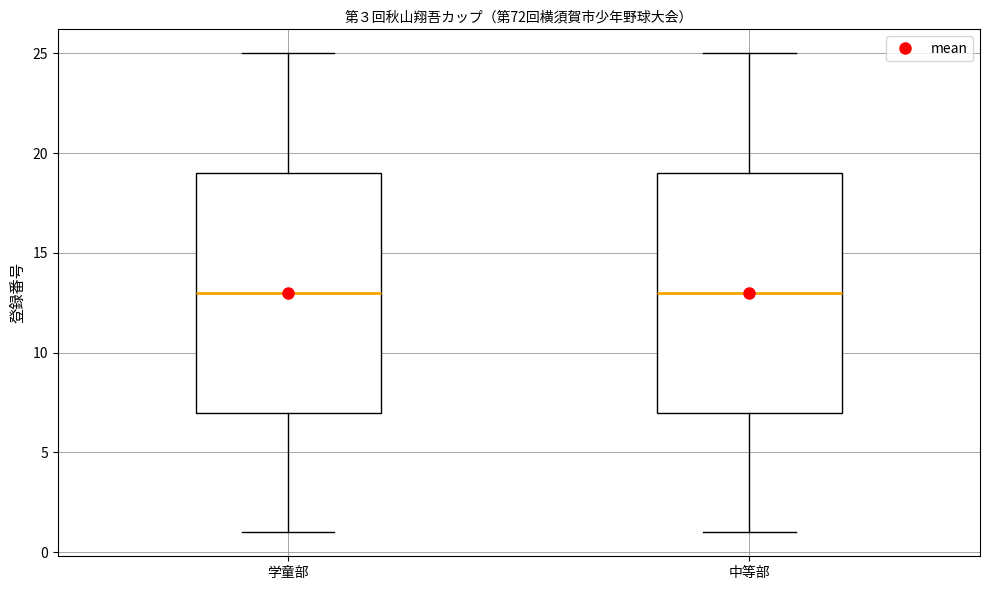

Where does the lower whisker of the box for 学童部 end on the y-axis? The values are not printed on the chart, so give them approximately, as read against the axis.

1